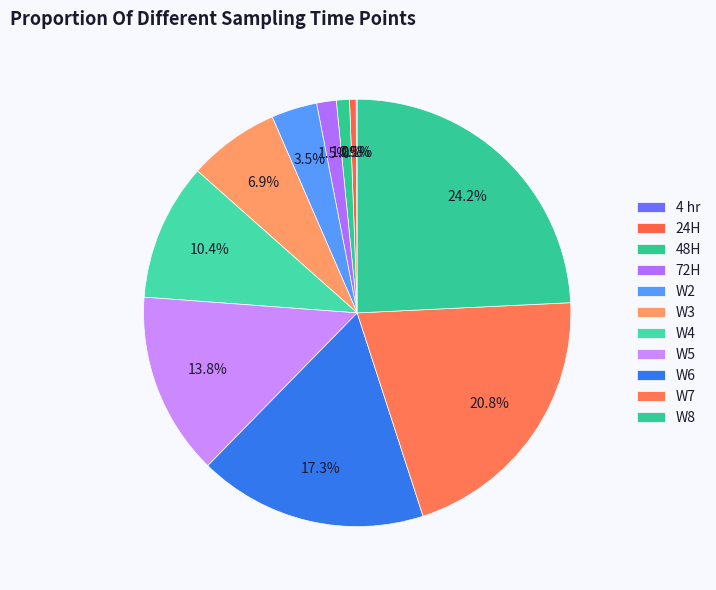

Is the sum of W8 and 4 hr greater than half?

No